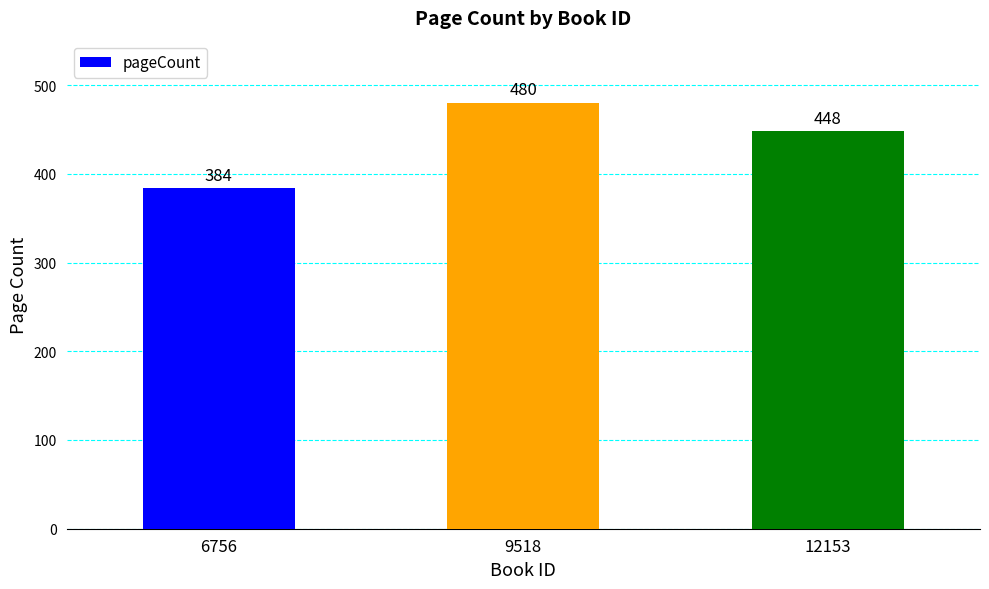

What is the smallest value displayed?

384